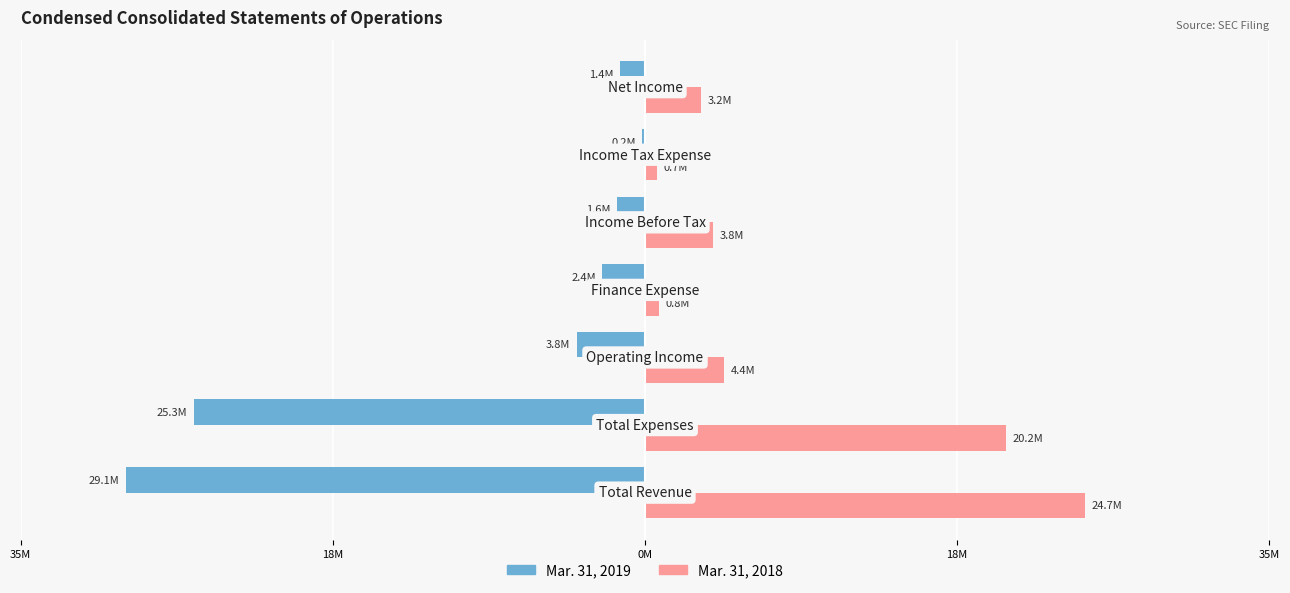

What are all the series names shown in the legend?

Mar. 31, 2019, Mar. 31, 2018